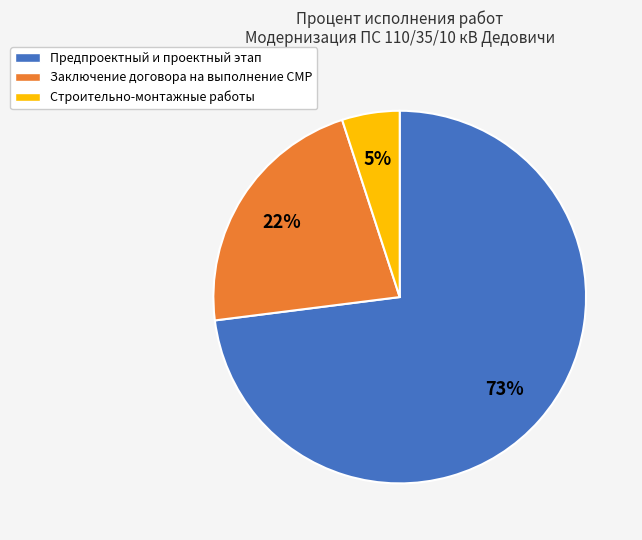

Do Заключение договора на выполнение СМР and Строительно-монтажные работы together represent more than half of the pie?

No